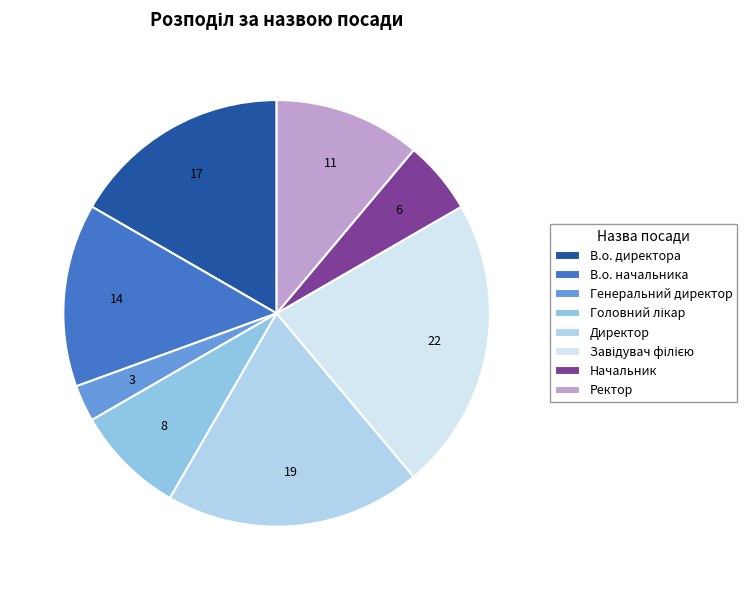

Is there any slice that represents more than half of the pie?

No